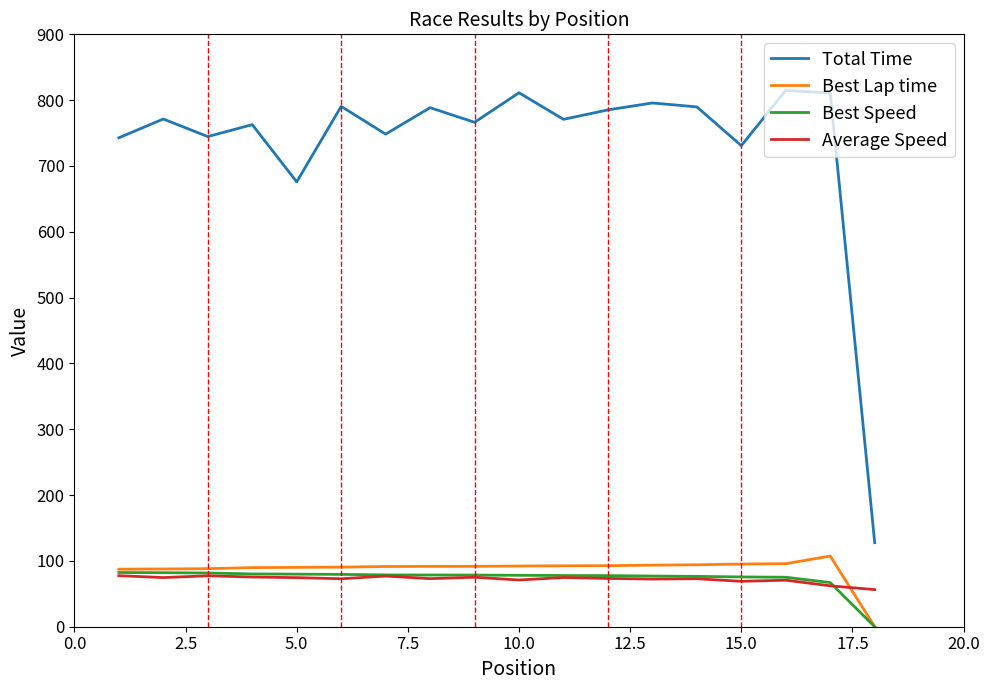

Which series has the largest range (max minus min)?

Total Time